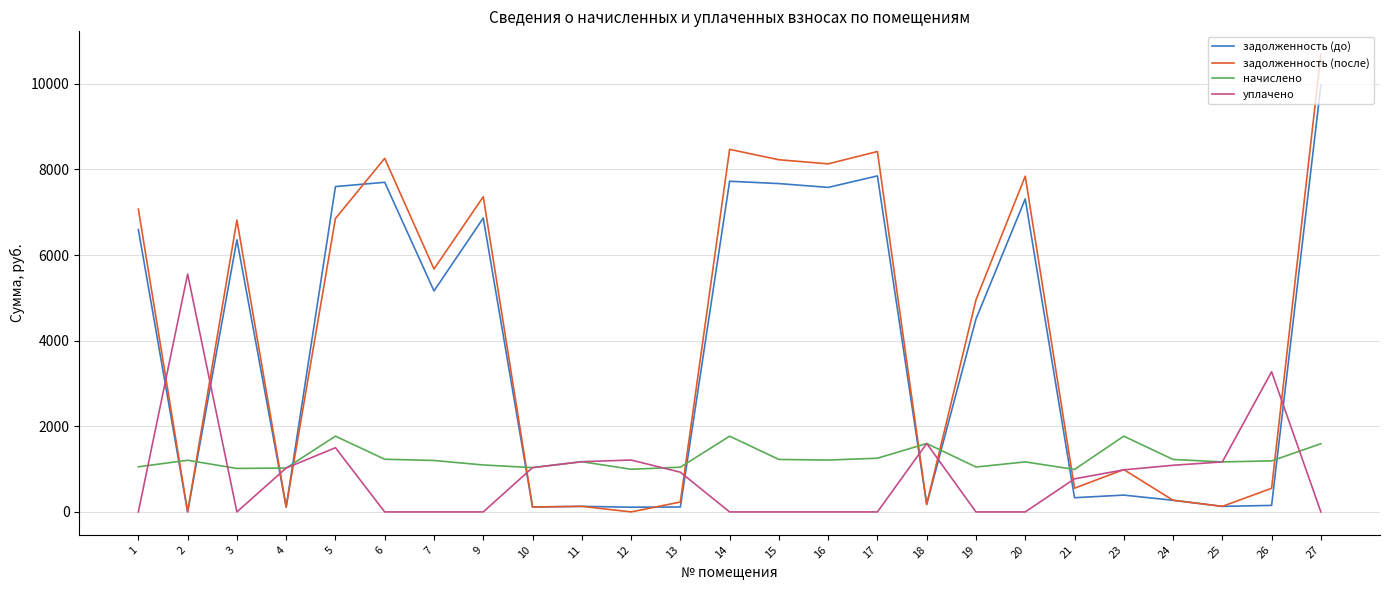

Rank the series by their maximum value, from highest to lowest.

задолженность (после), задолженность (до), уплачено, начислено